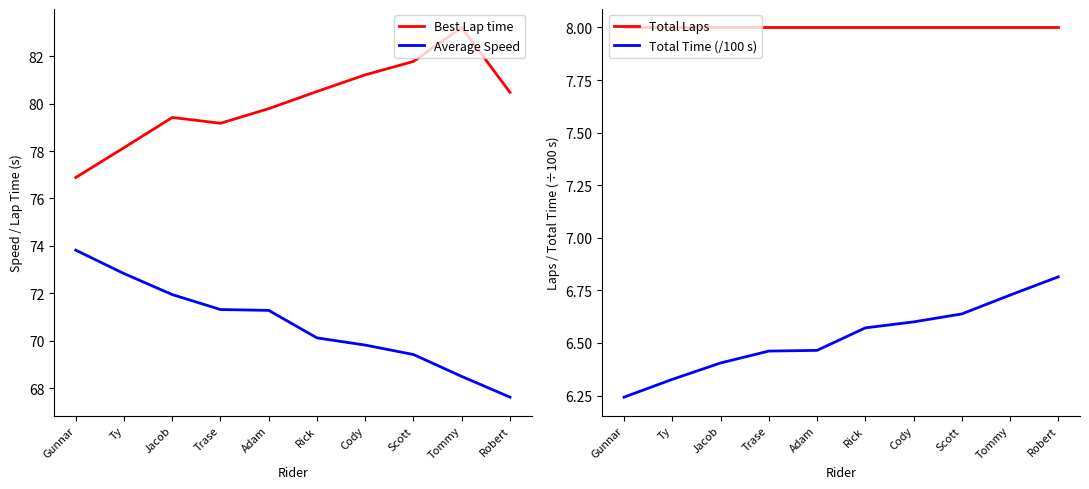

Rank the series at Adam from highest to lowest value.

Best Lap time, Average Speed, Total Laps, Total Time (/100 s)